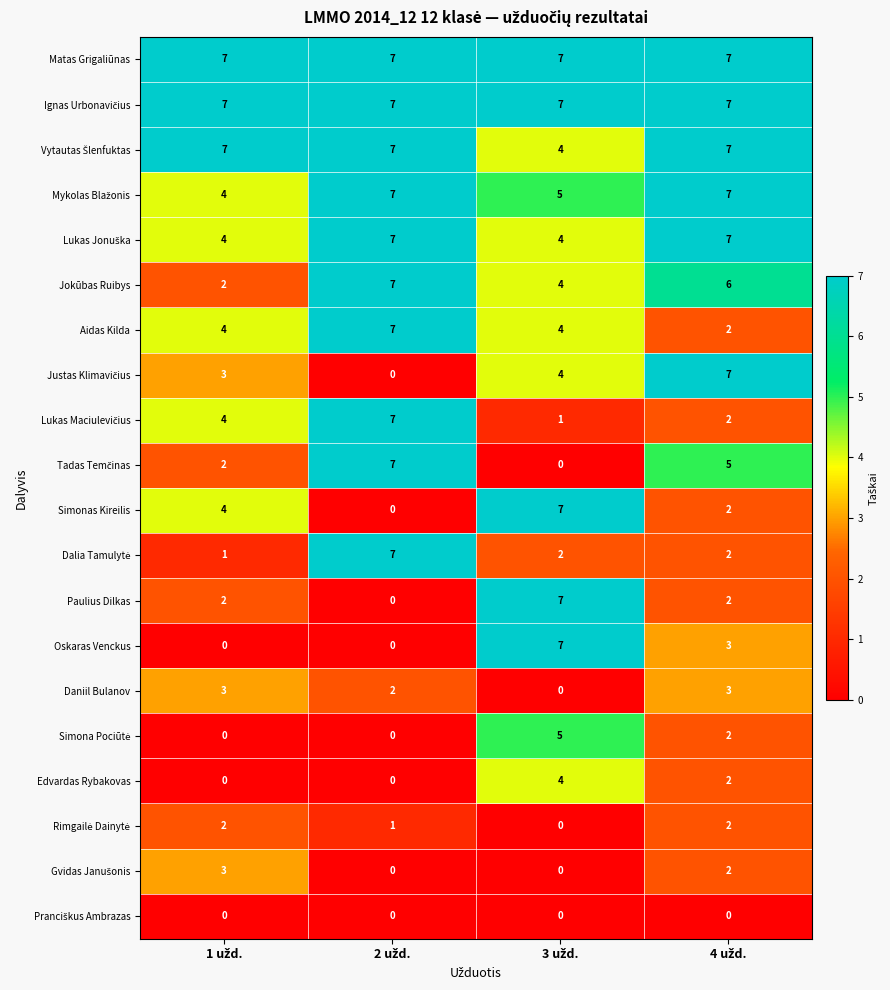

What is the sum of all Simonas Kireilis values?

13